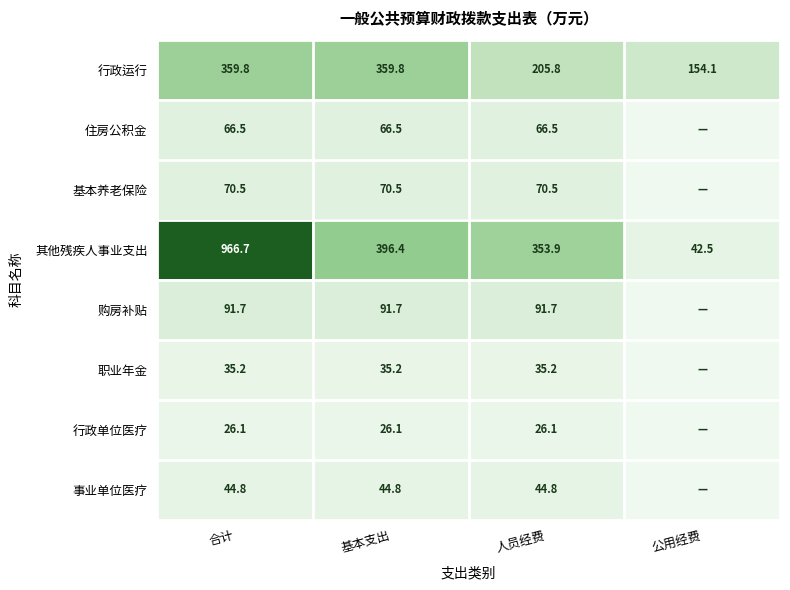

What is the spread (max minus min) of values at 基本支出?

370.3